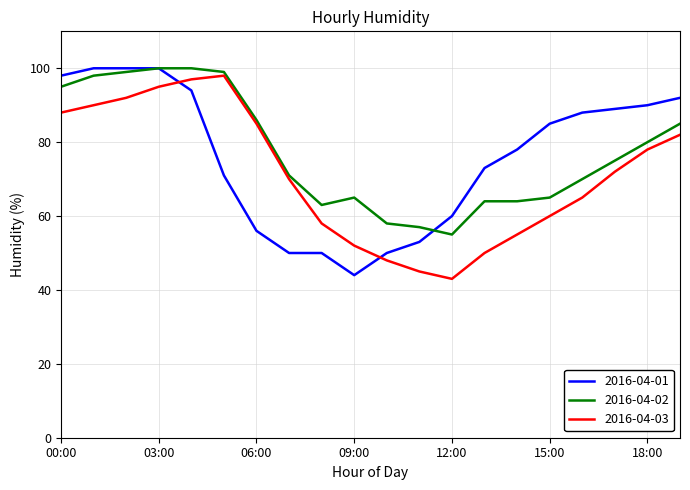

What is the minimum value shown in the chart?

43